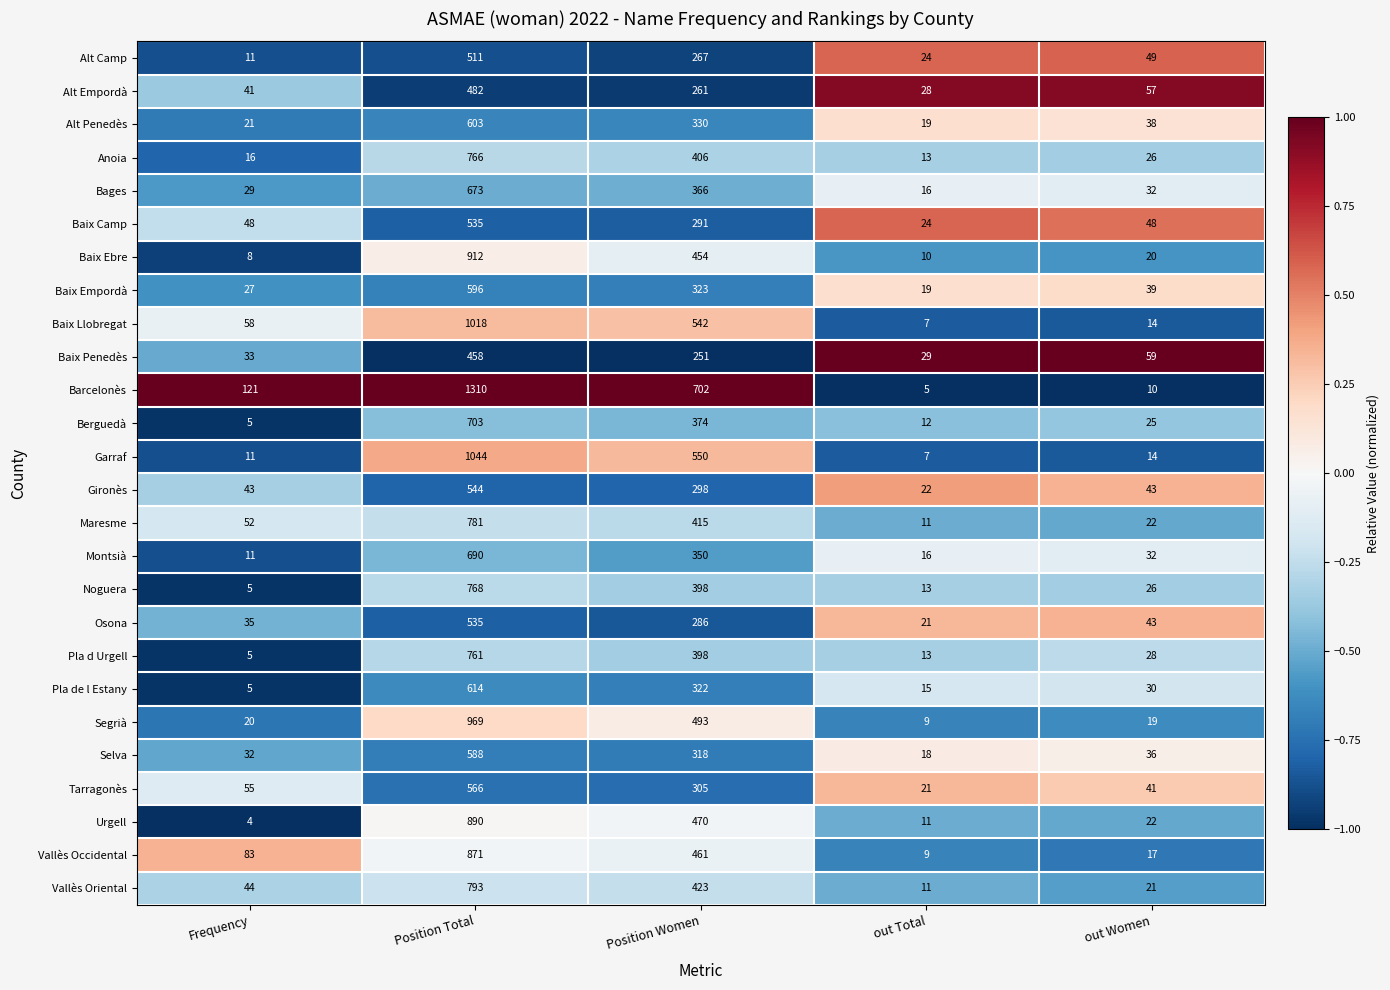

What is the sum of all Barcelonès values?

2148